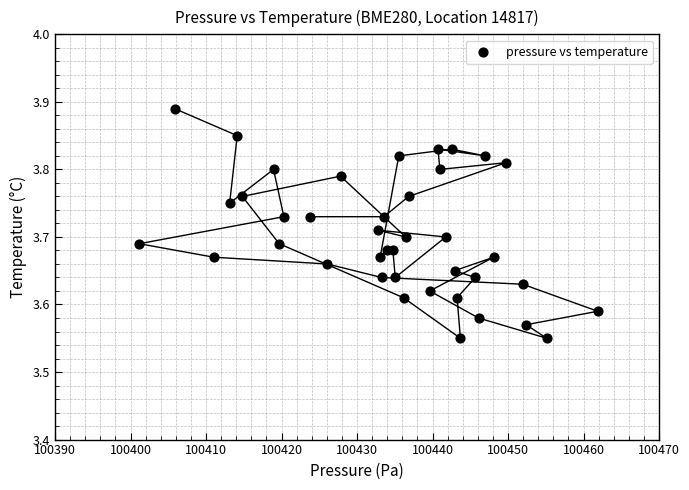

What is the range of Y values (max minus min)?

0.3